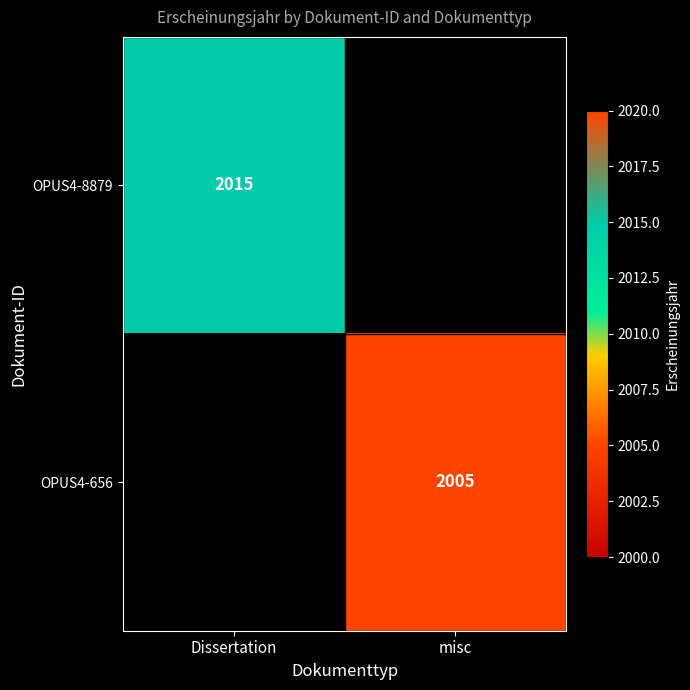

Is it true that OPUS4-656 equals 580 at misc?

False